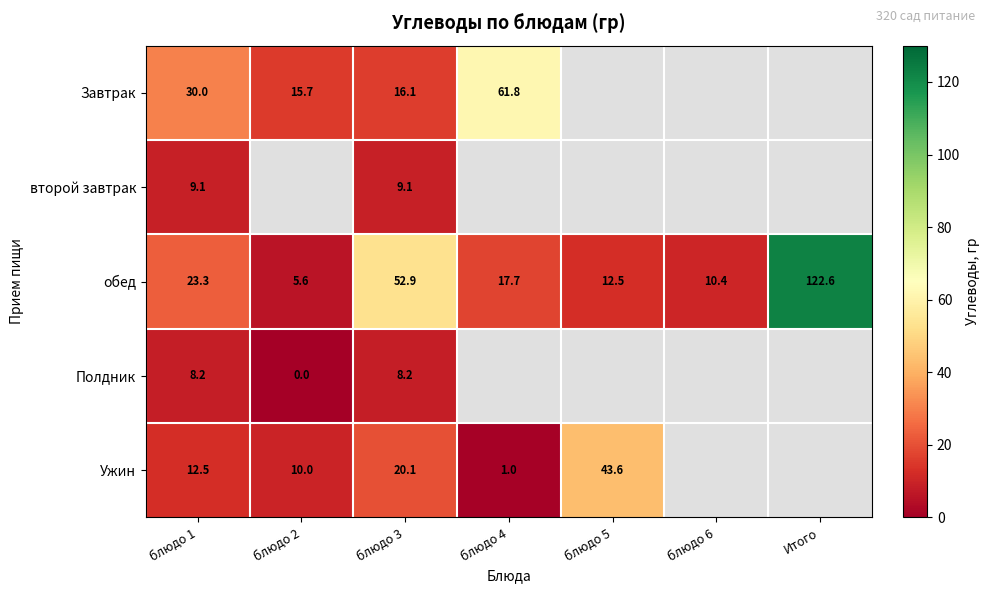

At блюдо 3, list the series in order from smallest to largest.

Полдник, второй завтрак, Завтрак, Ужин, обед